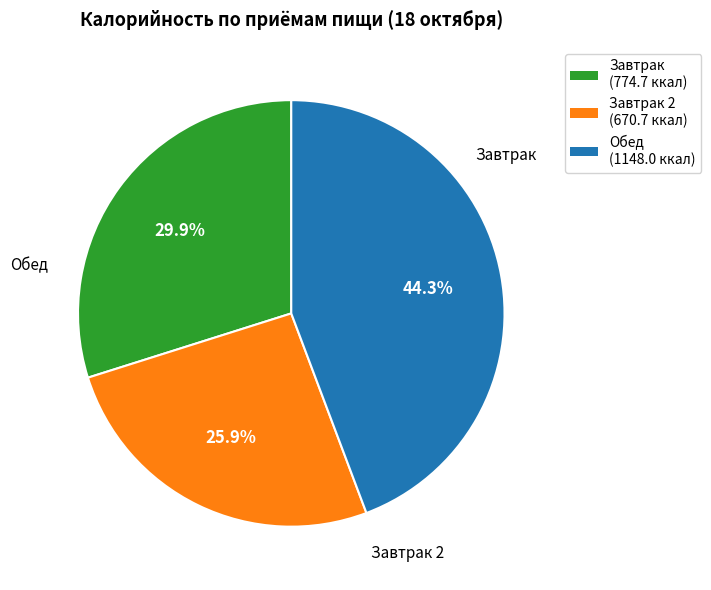

Is there a majority slice in this chart?

No